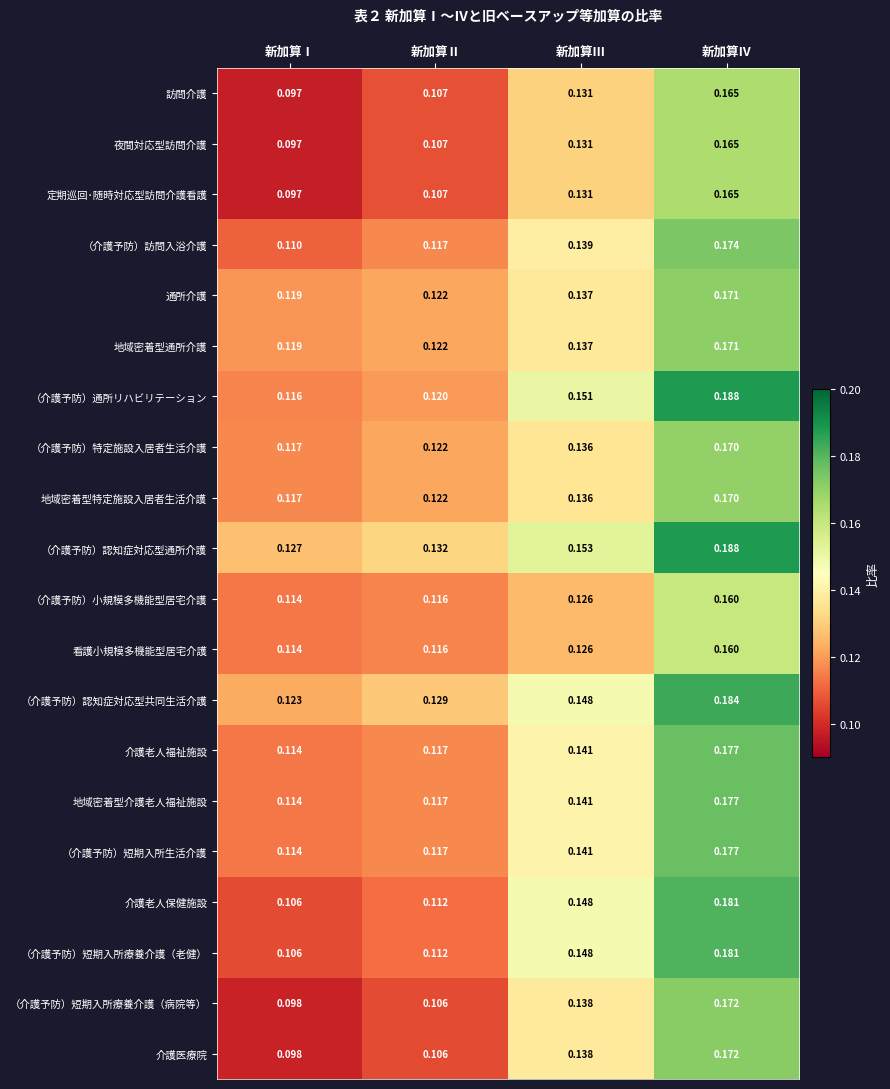

At which label is 看護小規模多機能型居宅介護 closest to 0?

新加算Ⅰ